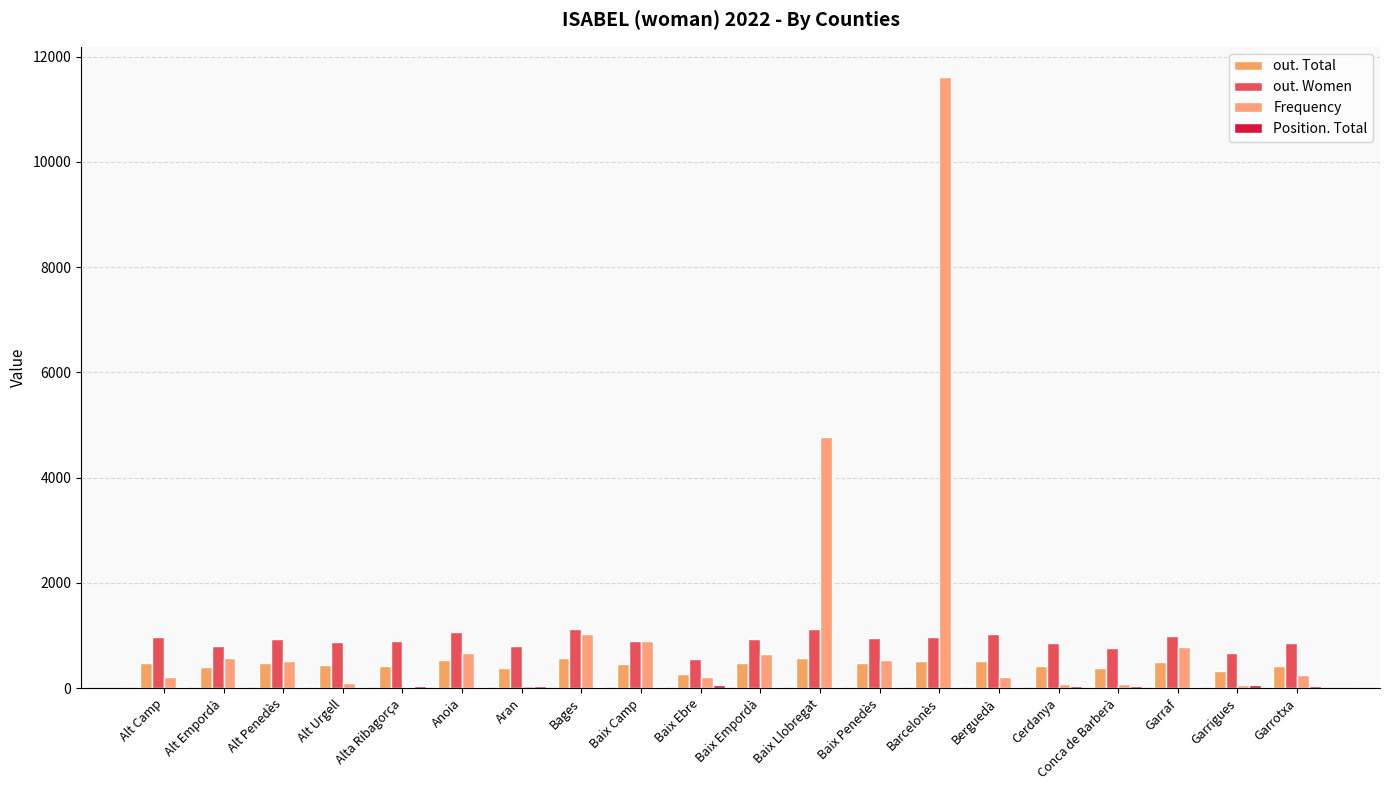

What is the total value across all series at Alta Ribagorça?

1374